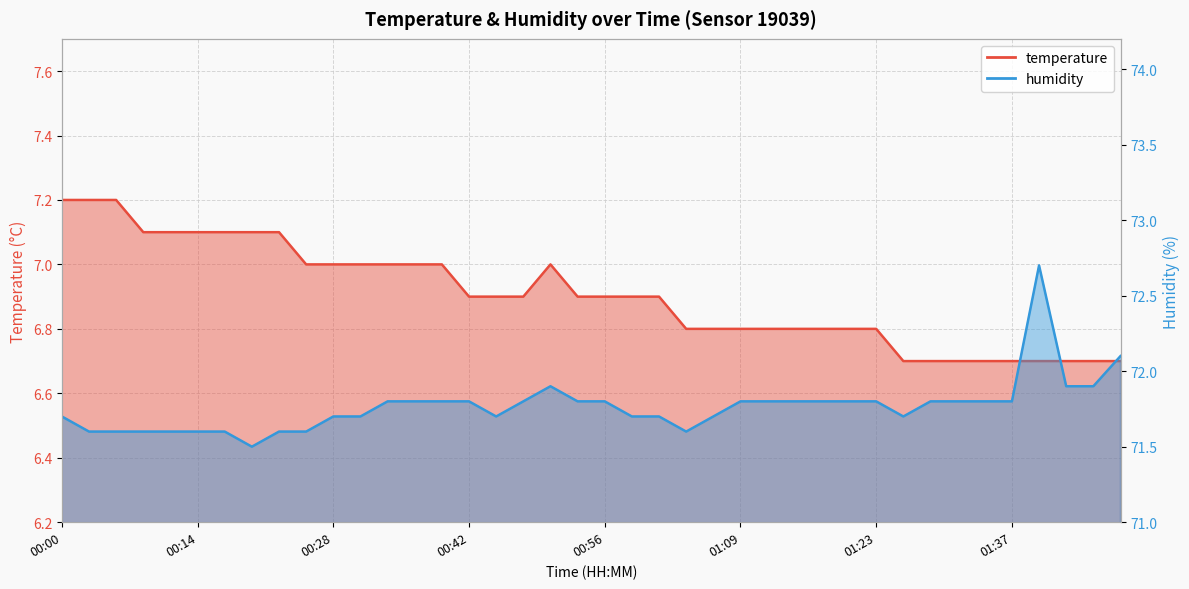

How many interior local valleys does the humidity series have?

4